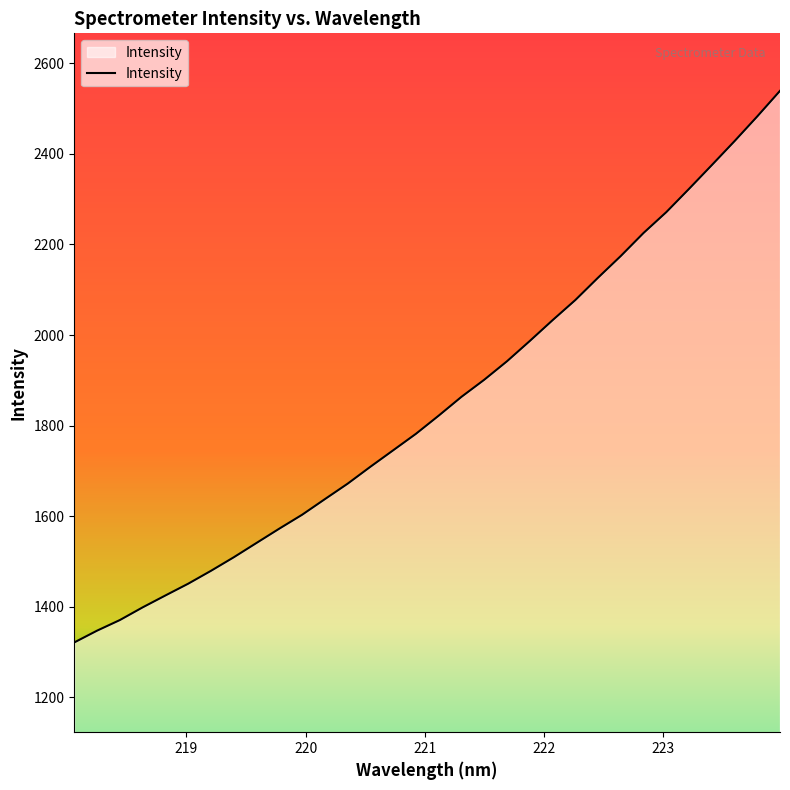

What is the maximum value shown in the chart?

2539.2